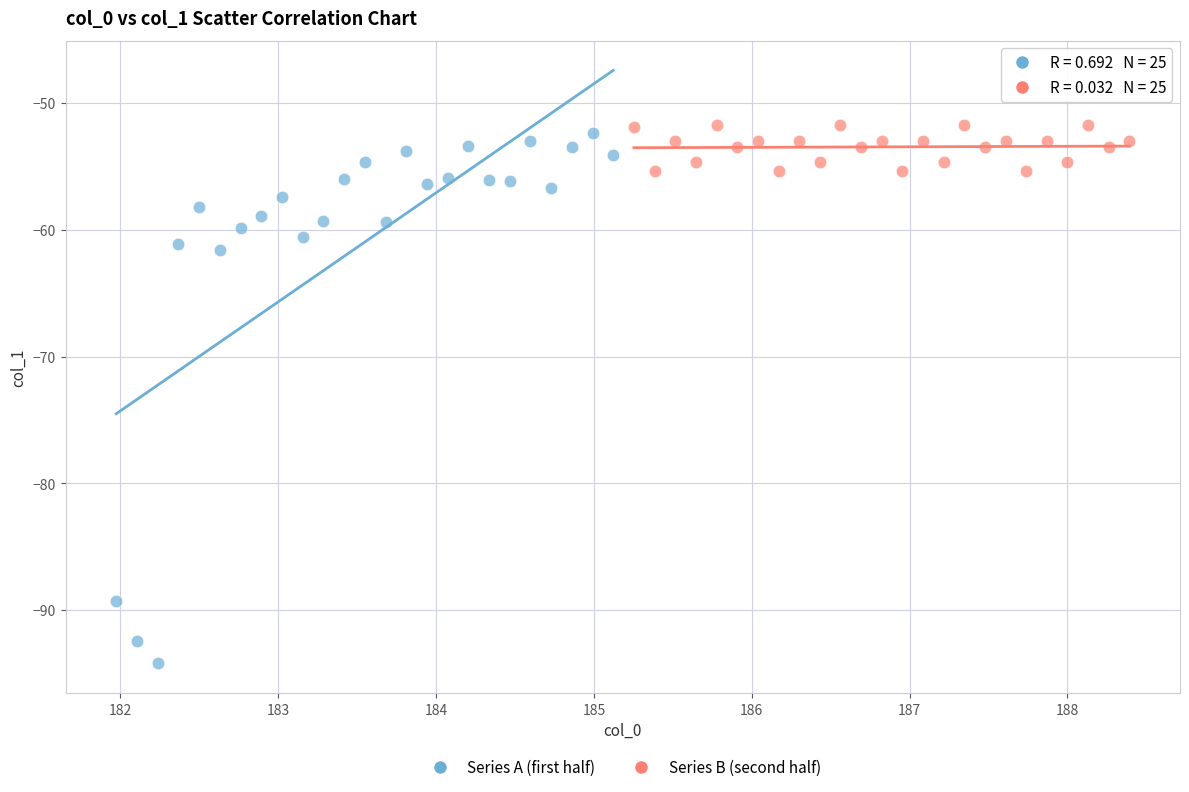

Which series has the widest spread of Y values?

Series A (first half)